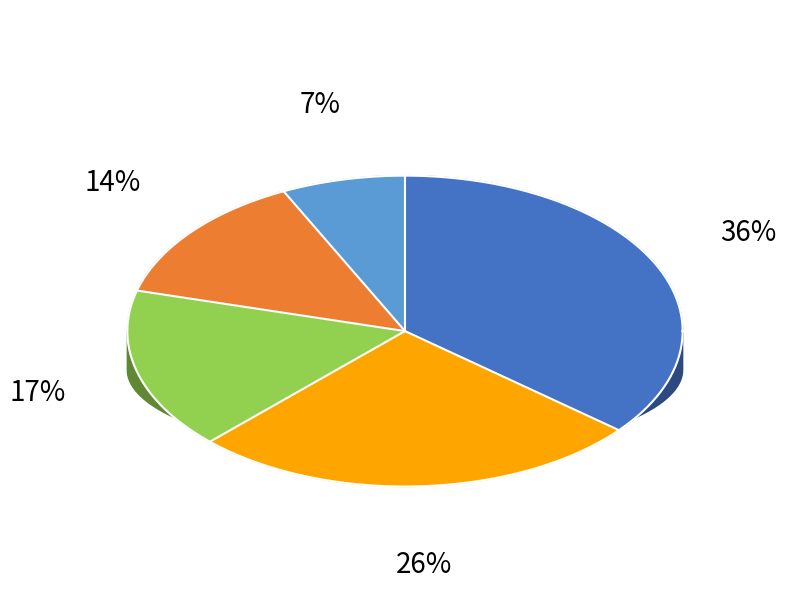

Rank the categories by value from highest to lowest.

dhinchcliffe, pipelinercrm, smm_news_feed, mintelligencia, johngoldenfrr